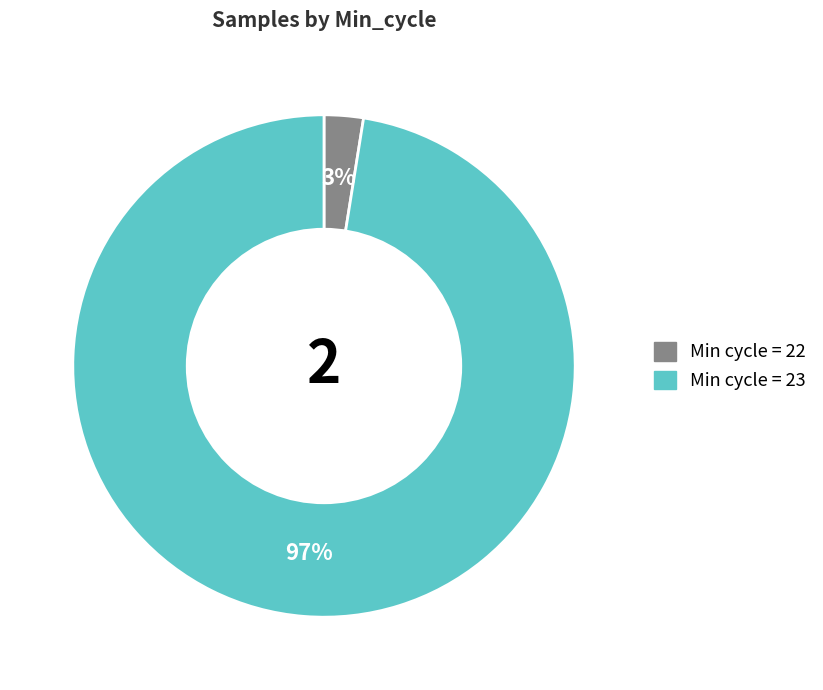

Does any single category account for the majority?

Yes